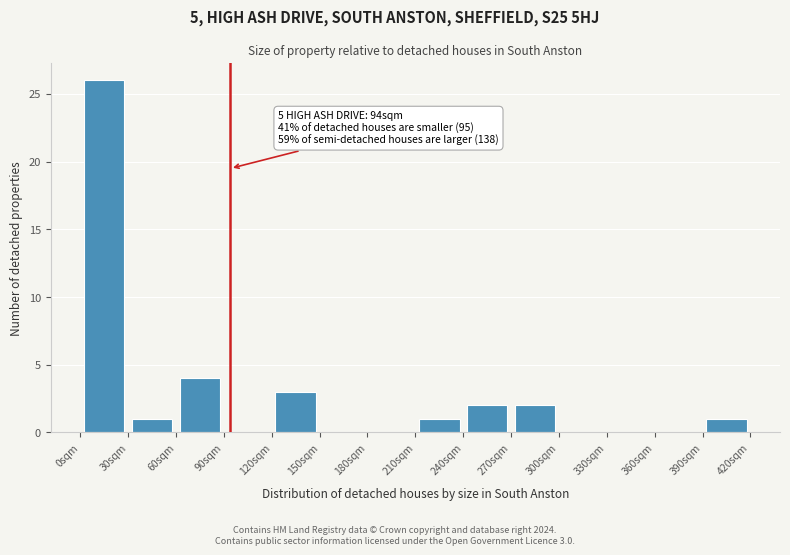

Over which range of the x-axis is the bar tallest?

0 to 30